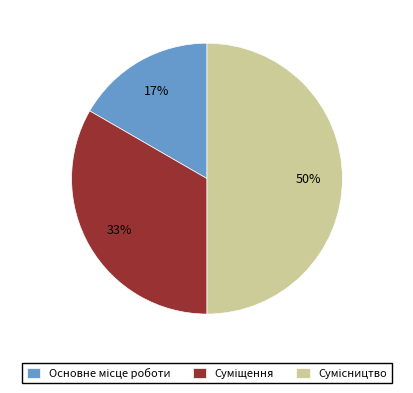

To the nearest percent, what is the average slice percentage?

33%